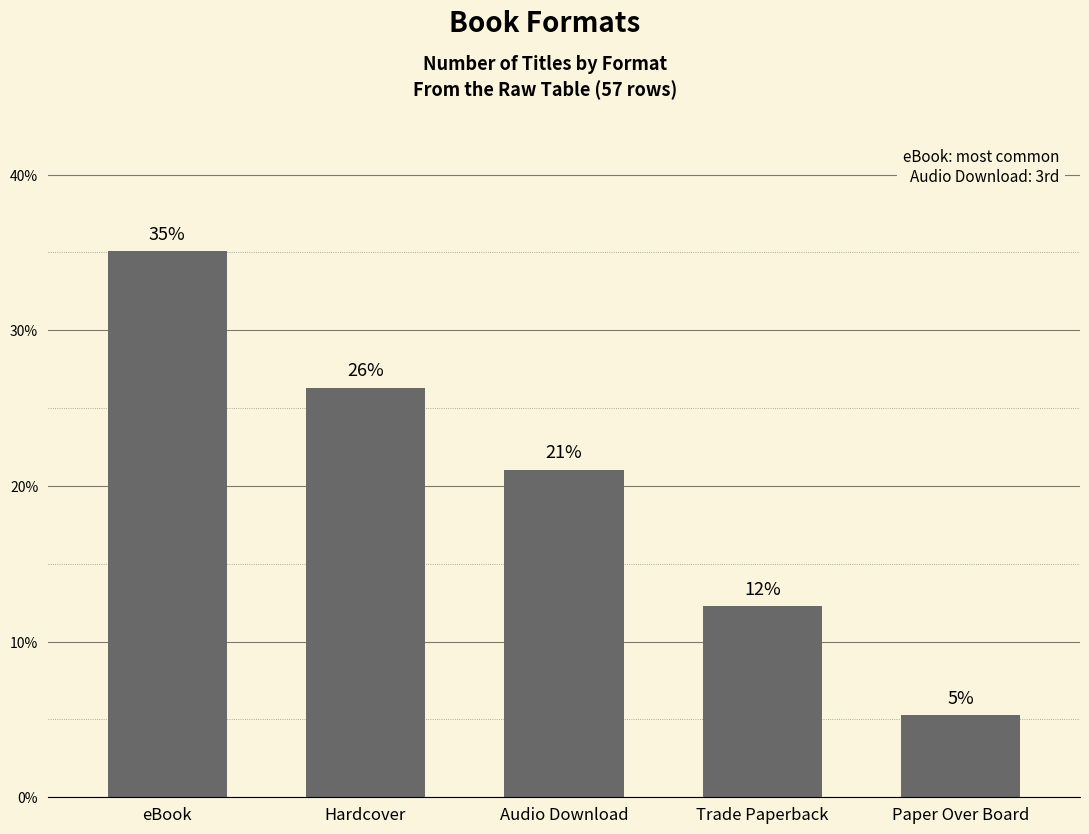

Does the chart contain any negative values?

No